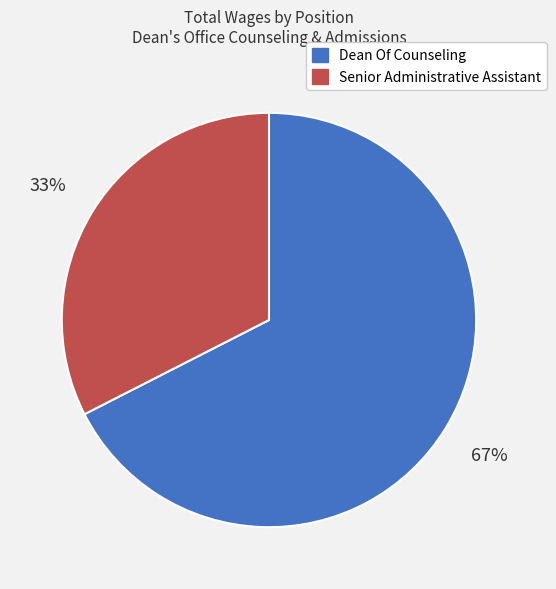

Do Senior Administrative Assistant and Dean Of Counseling together represent more than half of the pie?

Yes